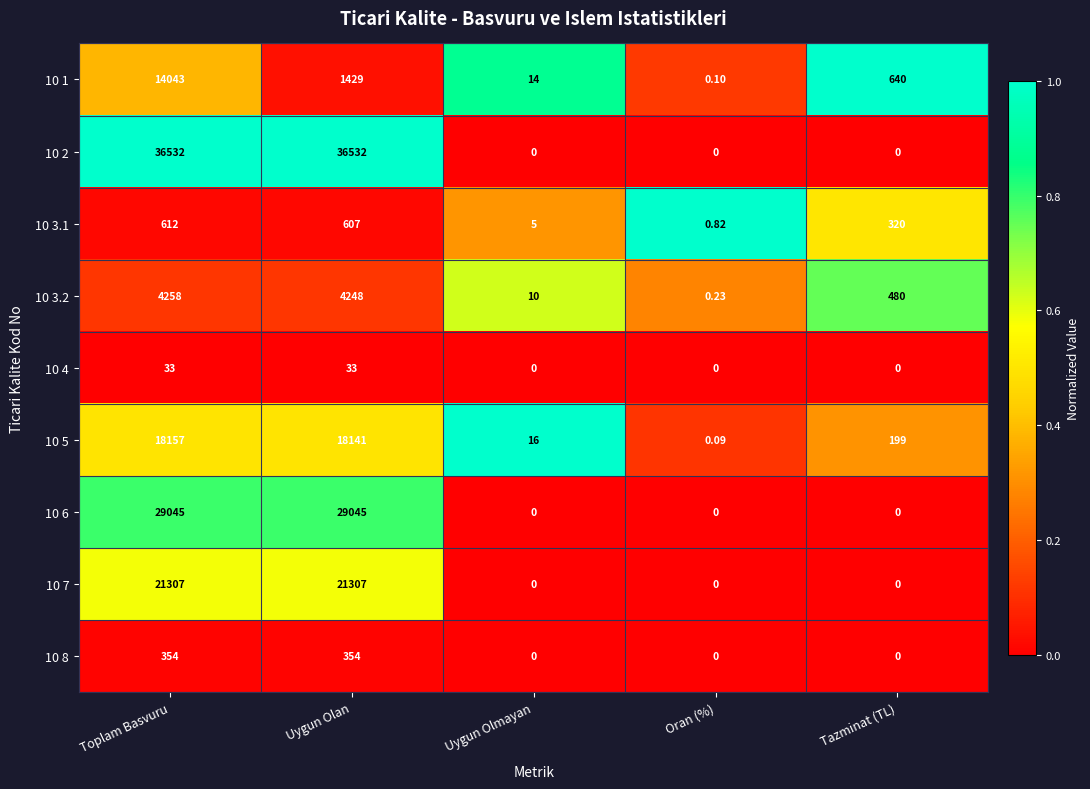

At which label does 10 5 first exceed 199?

Toplam Basvuru